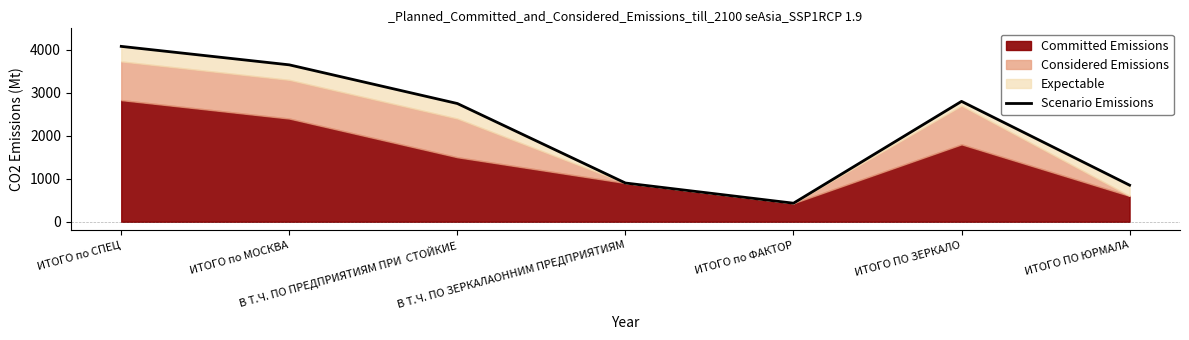

Where does the data first go above 2750?

ИТОГО по СПЕЦ